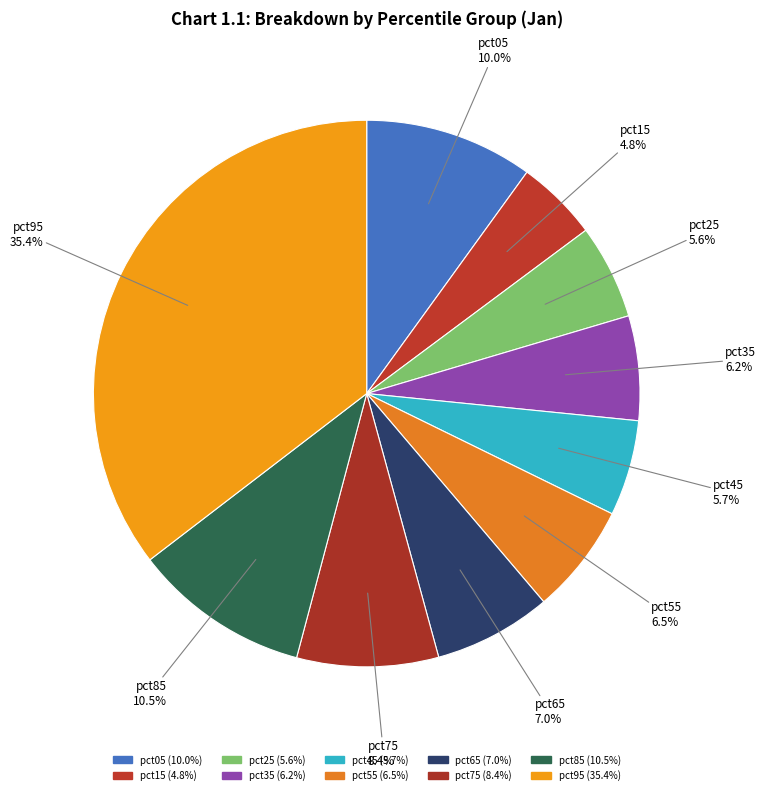

Which slice is the smallest?

pct15